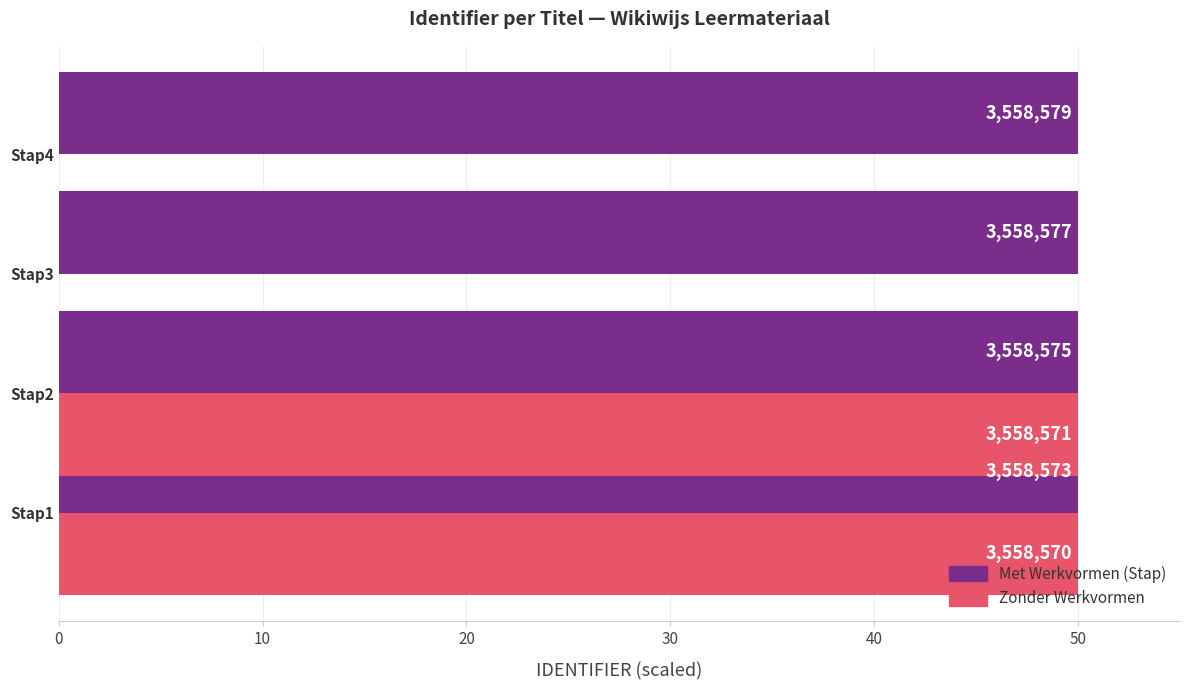

Between Stap1 and Stap3, which is larger?

Stap3